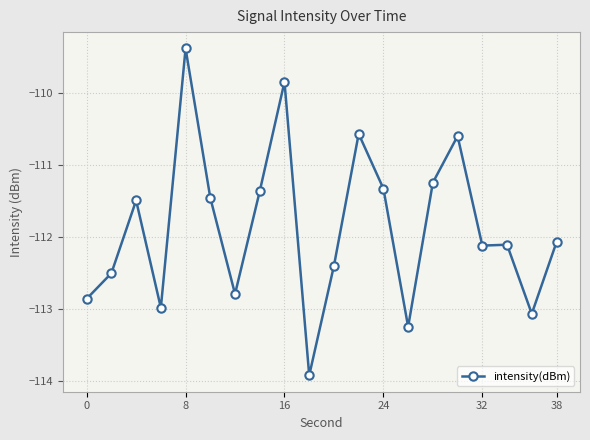

What is the average value?

-111.9